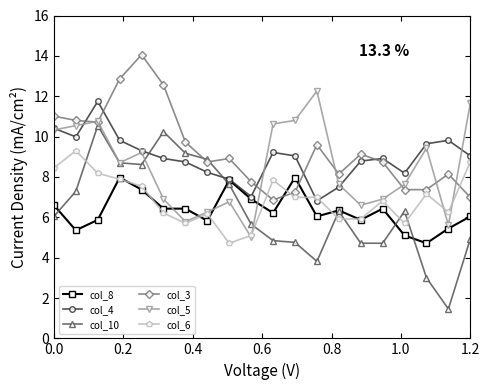

What is the maximum value for col_8?

8.0